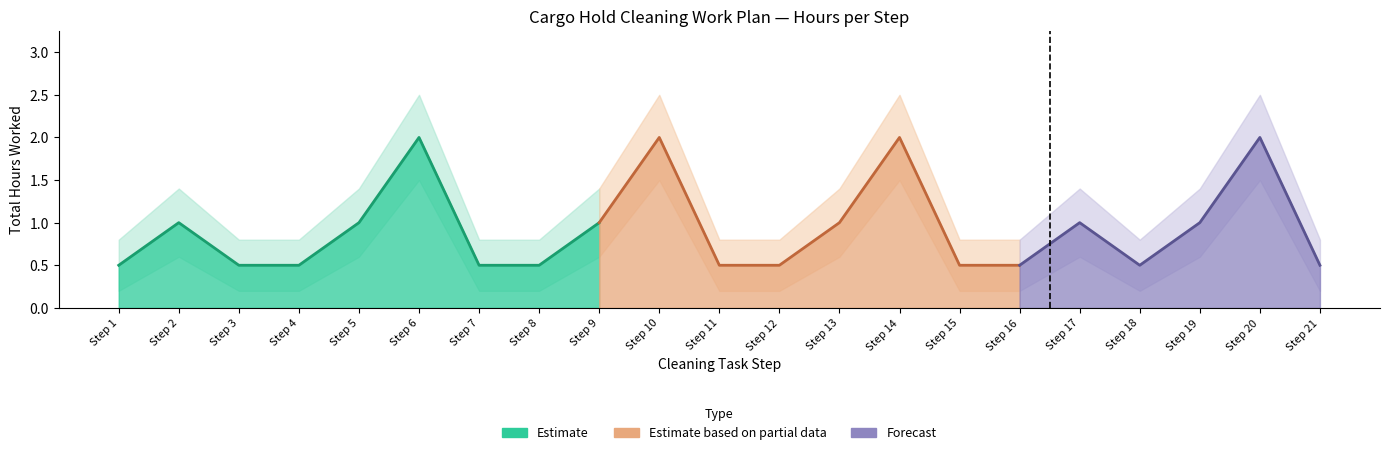

How many interior local peaks does the Upper Bound series have?

6